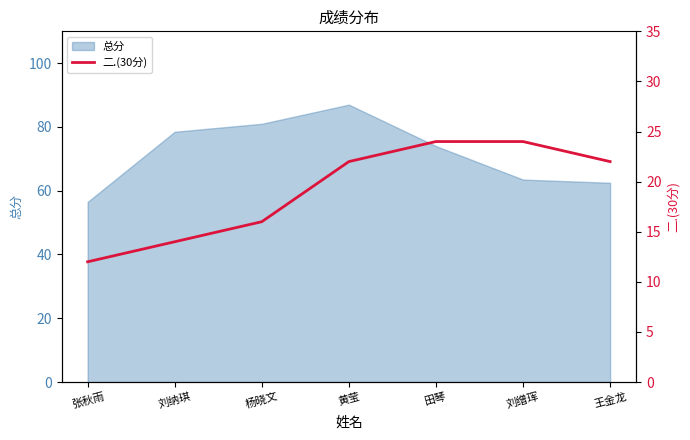

Is it true that the value at 刘纳琪 is 22?

False